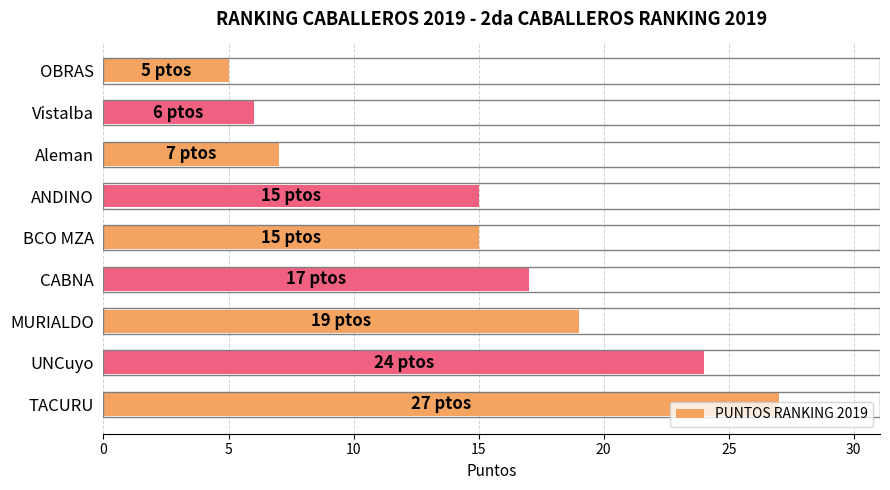

What is the label of the 1st bar from the top?

OBRAS